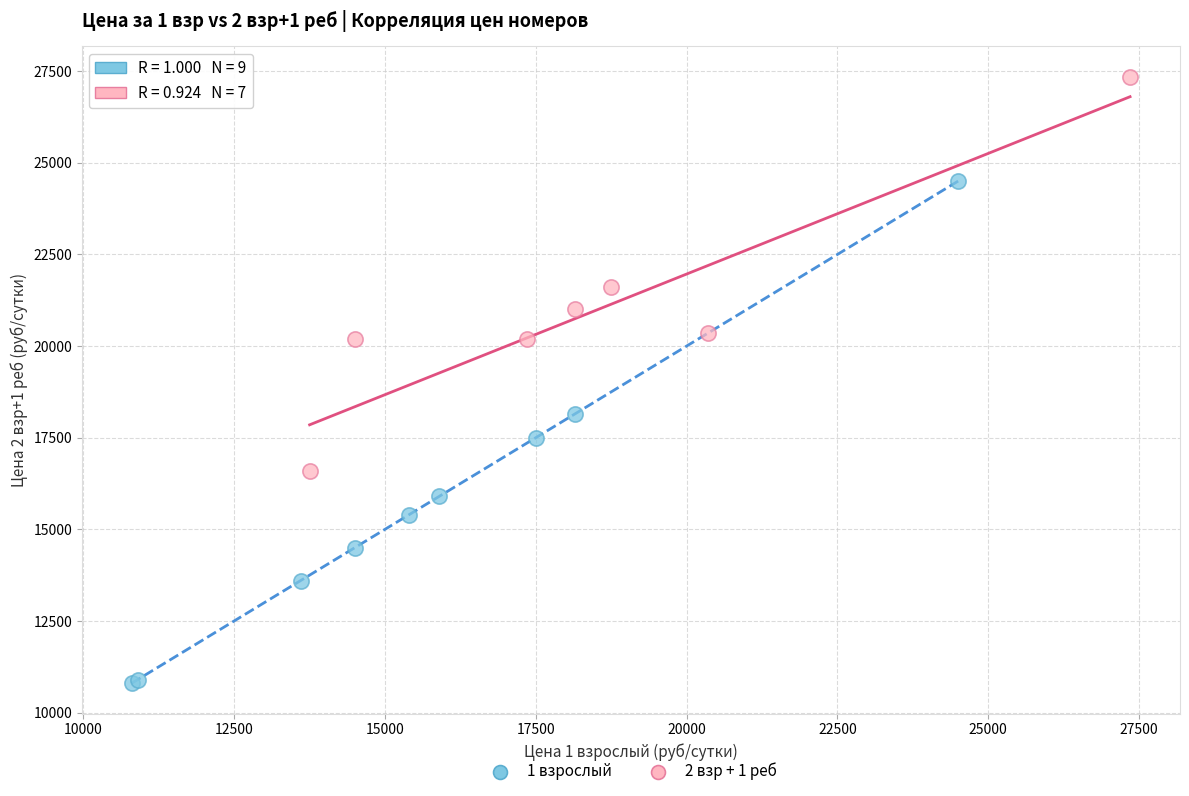

Which series reaches the minimum Y coordinate?

1 взрослый